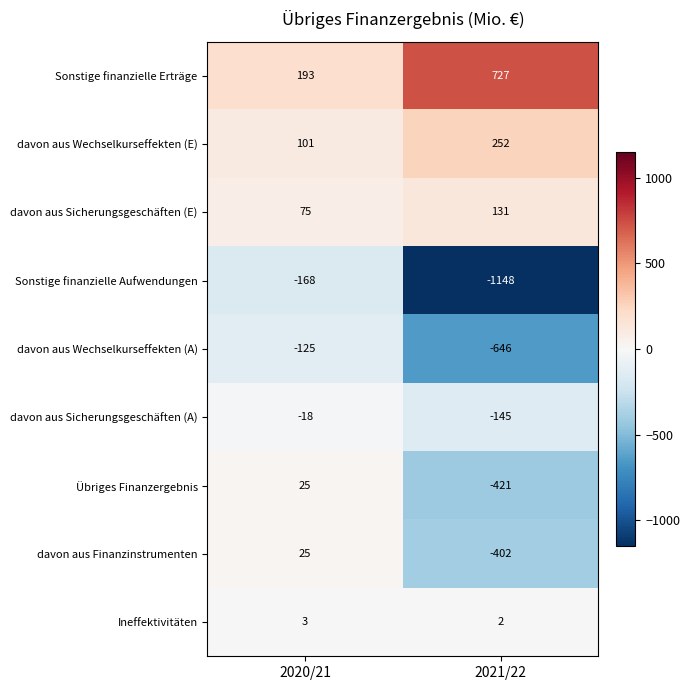

Reading right to left, extract all data points from this chart.

Sonstige finanzielle Erträge: 2021/22=727	2020/21=193
davon aus Wechselkurseffekten (E): 2021/22=252	2020/21=101
davon aus Sicherungsgeschäften (E): 2021/22=131	2020/21=75
Sonstige finanzielle Aufwendungen: 2021/22=-1148	2020/21=-168
davon aus Wechselkurseffekten (A): 2021/22=-646	2020/21=-125
davon aus Sicherungsgeschäften (A): 2021/22=-145	2020/21=-18
Übriges Finanzergebnis: 2021/22=-421	2020/21=25
davon aus Finanzinstrumenten: 2021/22=-402	2020/21=25
Ineffektivitäten: 2021/22=2	2020/21=3